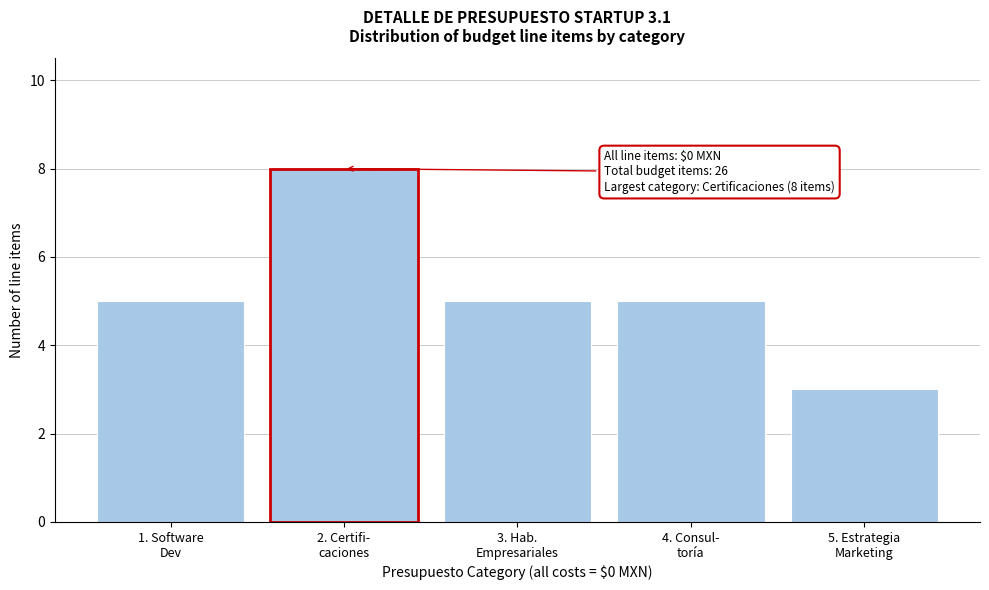

Reading left to right, extract all data points from this chart.

5	8	5	5	3